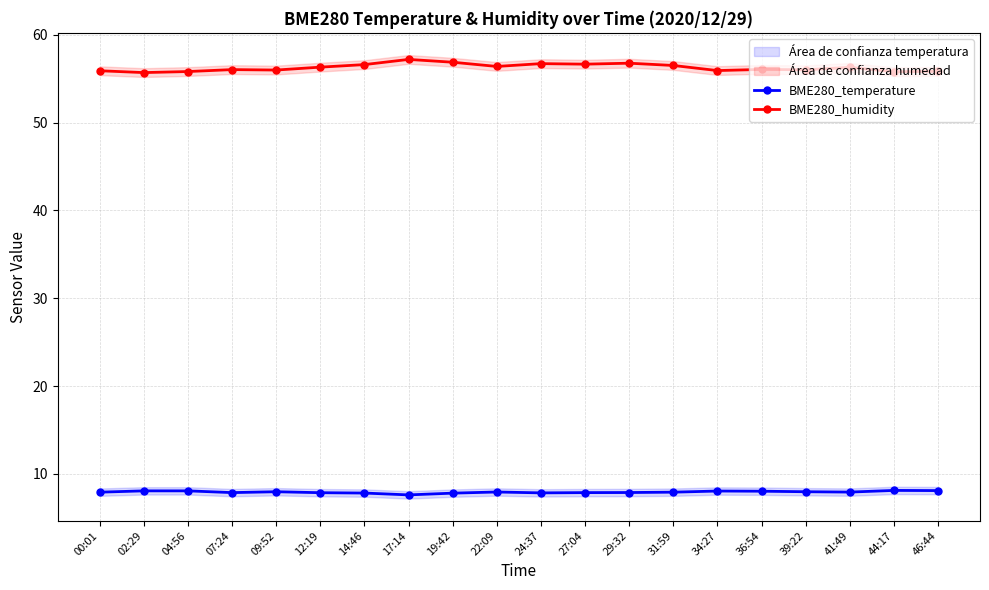

At which category does the chart reach its peak across all series?

17:14